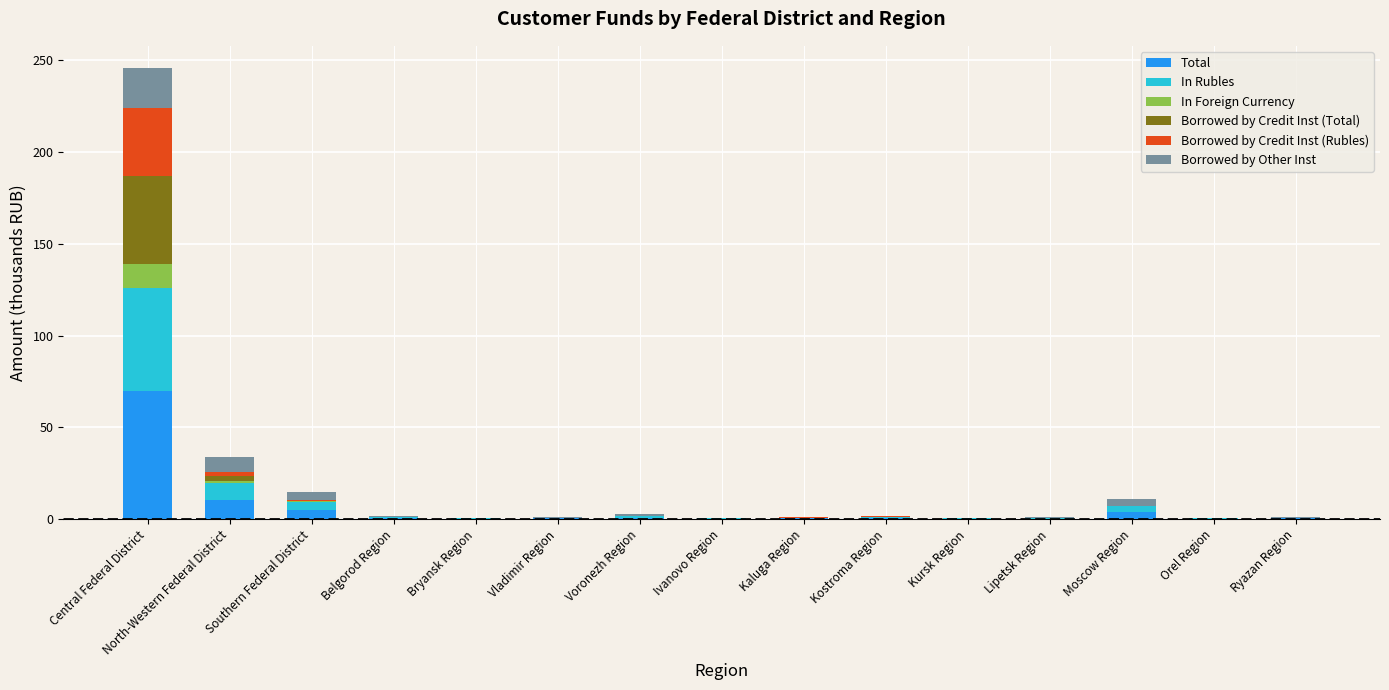

Which category has the highest value in the Total series?

Central Federal District